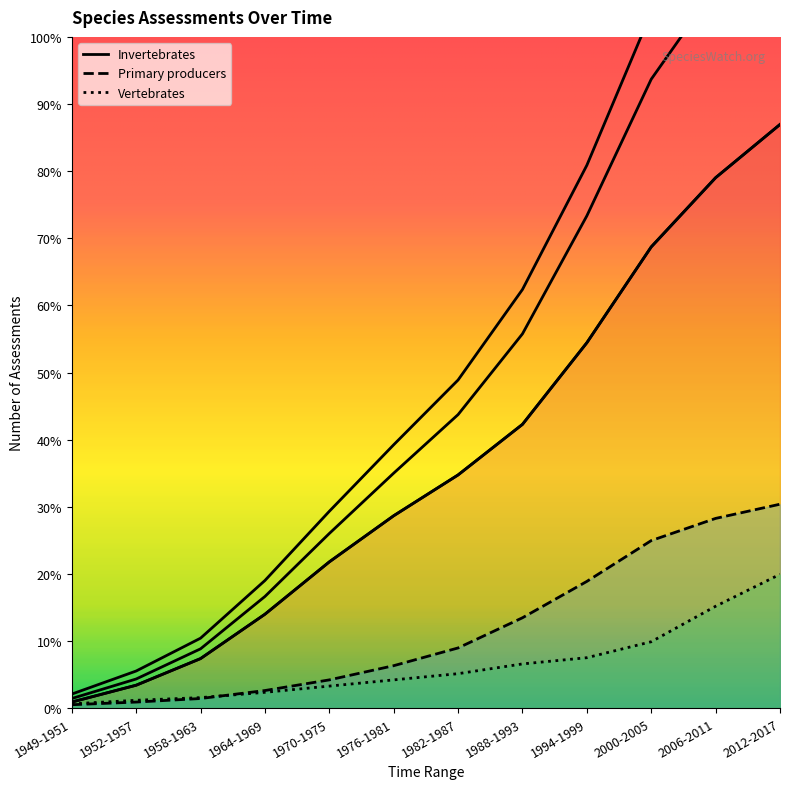

At which label is Primary producers closest to 117?

1988-1993